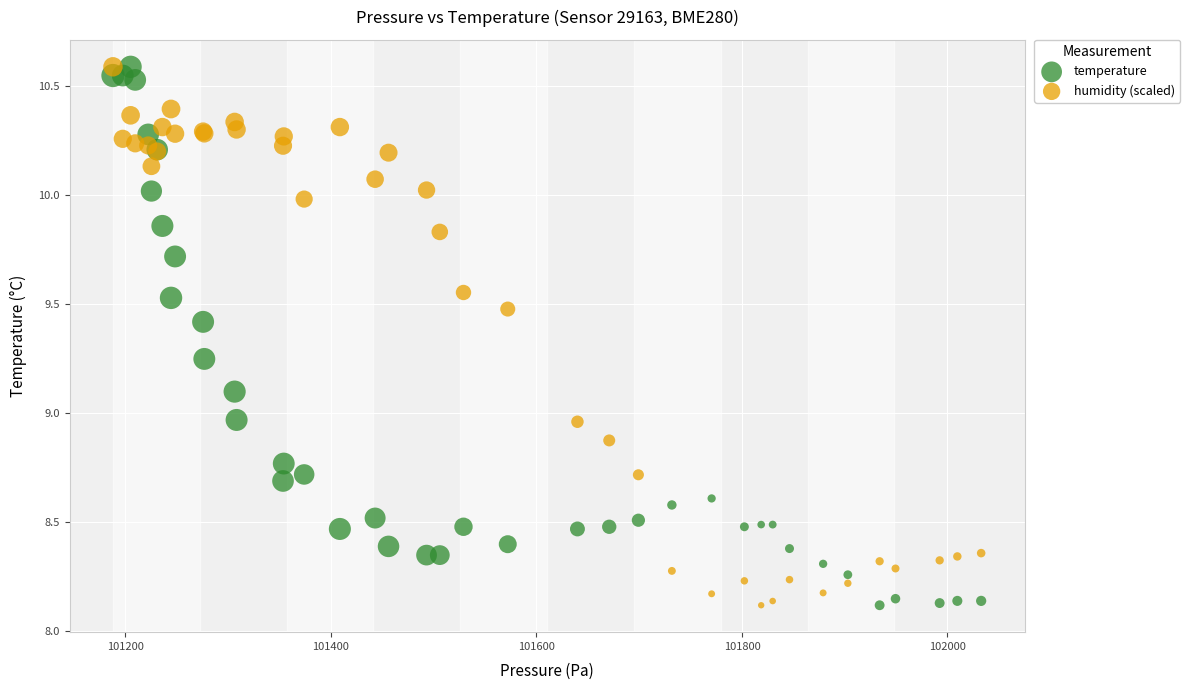

What is the X range (max minus min) for the scatter plot?

844.9